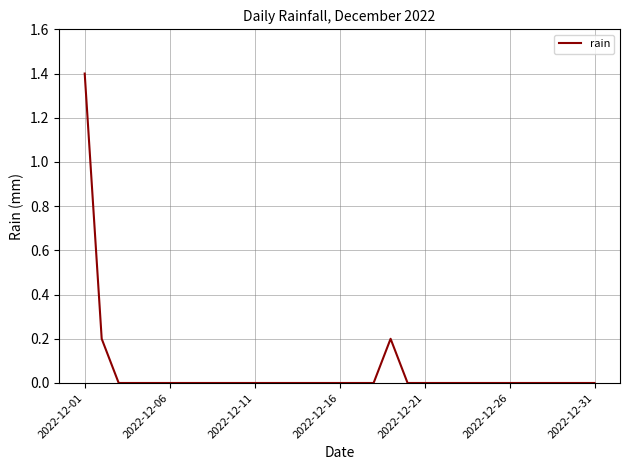

How many distinct data groups are displayed?

1